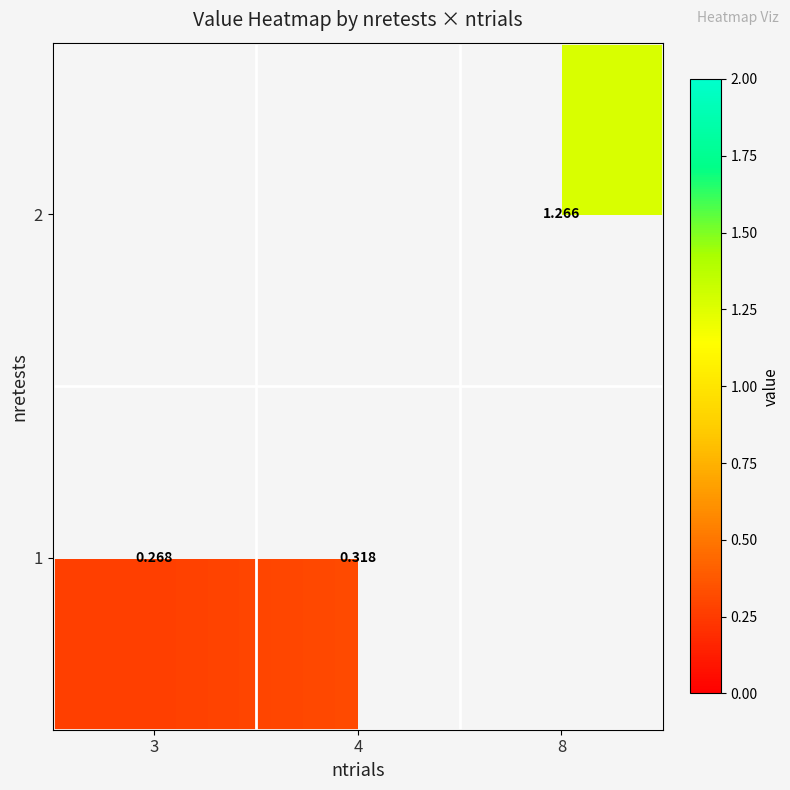

Is it true that 1 equals 0.4 at 3?

False